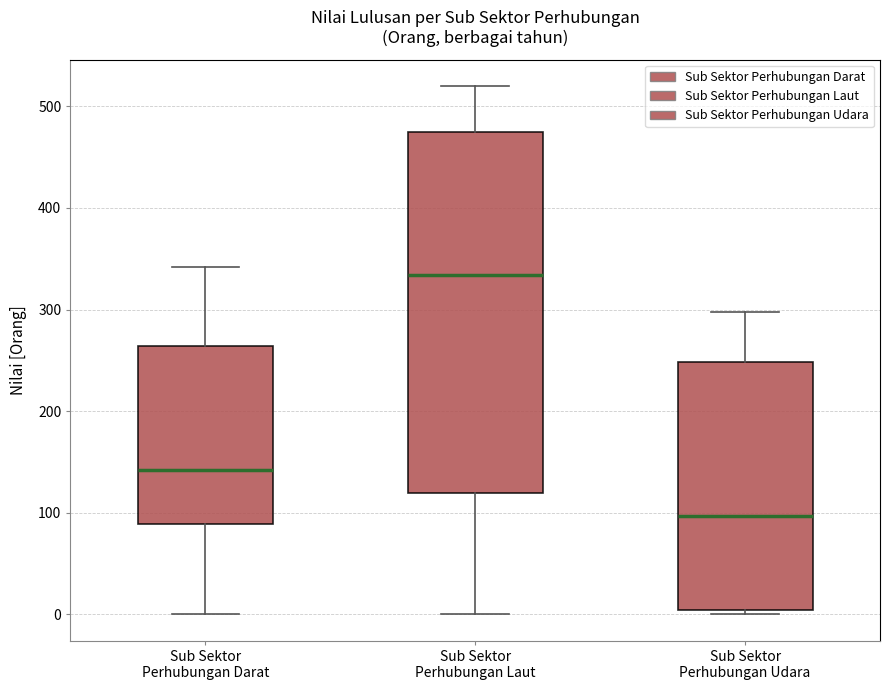

Which box has the lowest median line?

Sub Sektor Perhubungan Udara